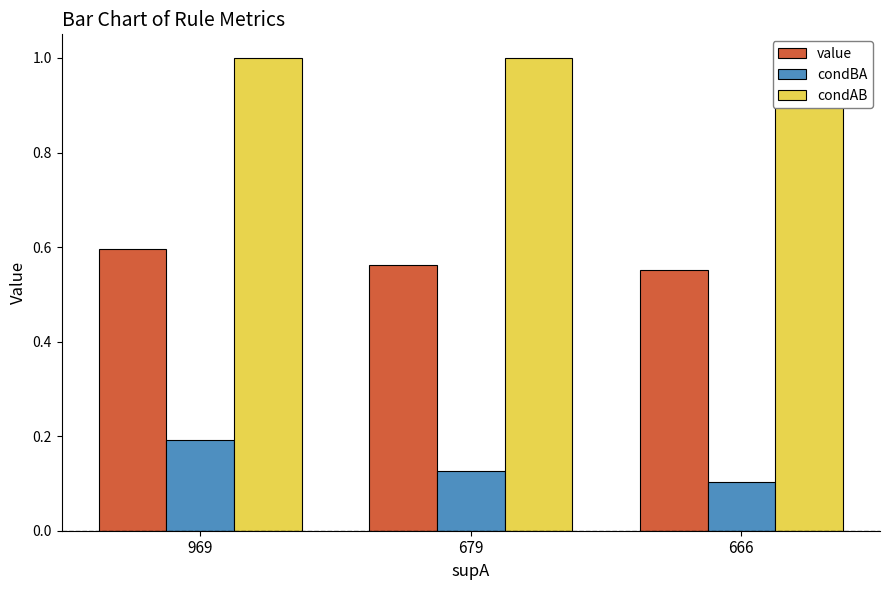

List the series in order of their overall mean, lowest first.

condBA, value, condAB